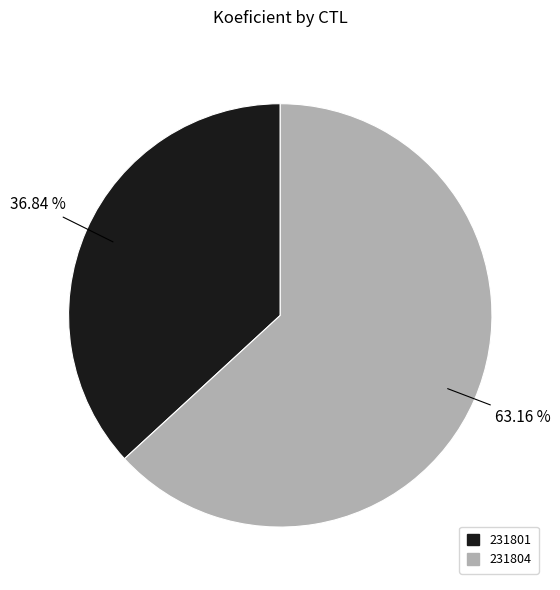

To the nearest percent, what percentage of the pie is 231801?

37%